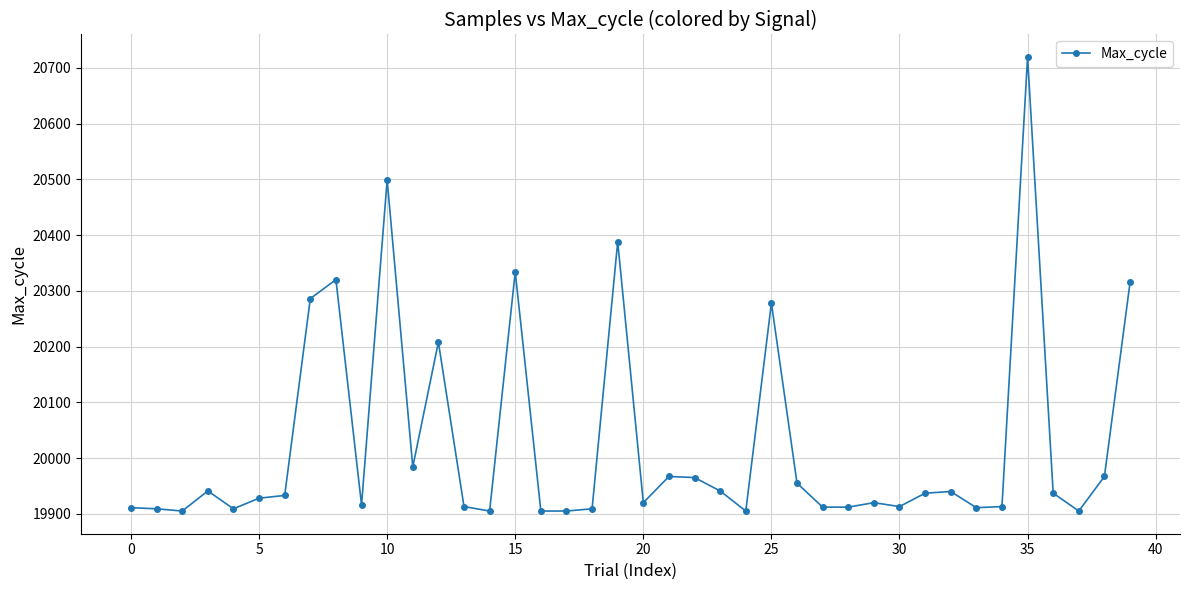

True or false: the data has more than 1 interior local peaks.

True